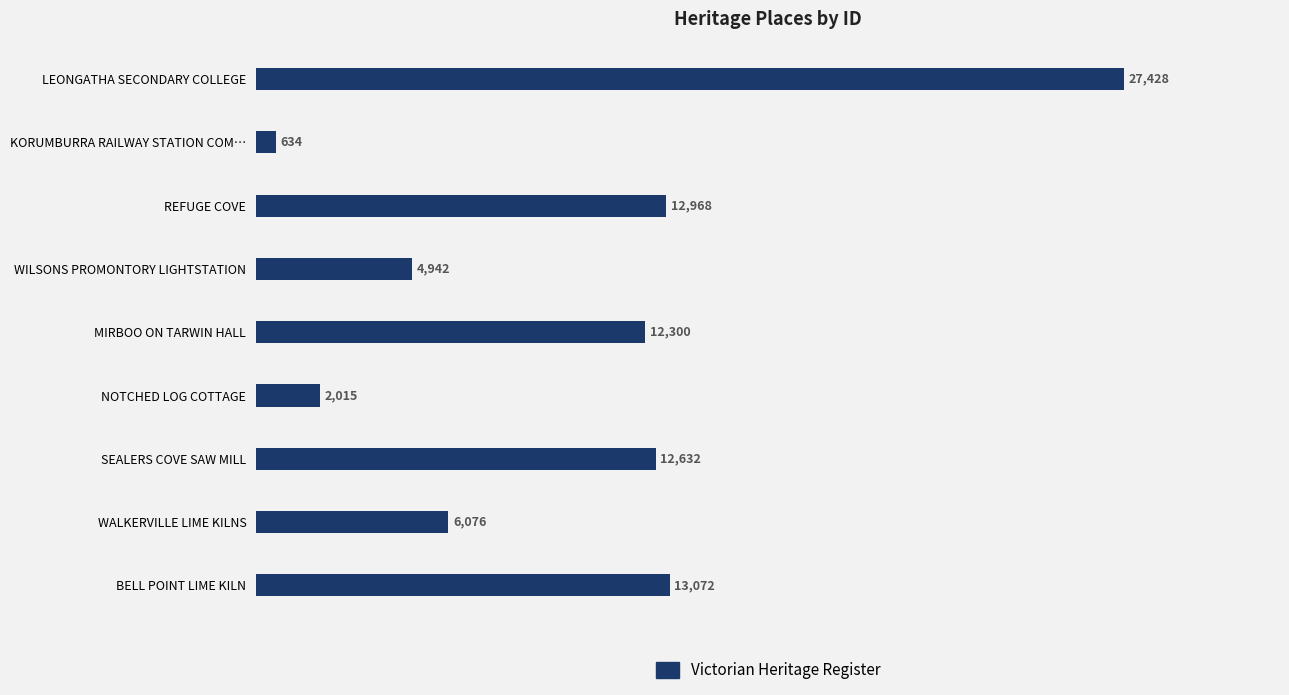

What is the change in value from KORUMBURRA RAILWAY STATION COM… to BELL POINT LIME KILN?

+12438